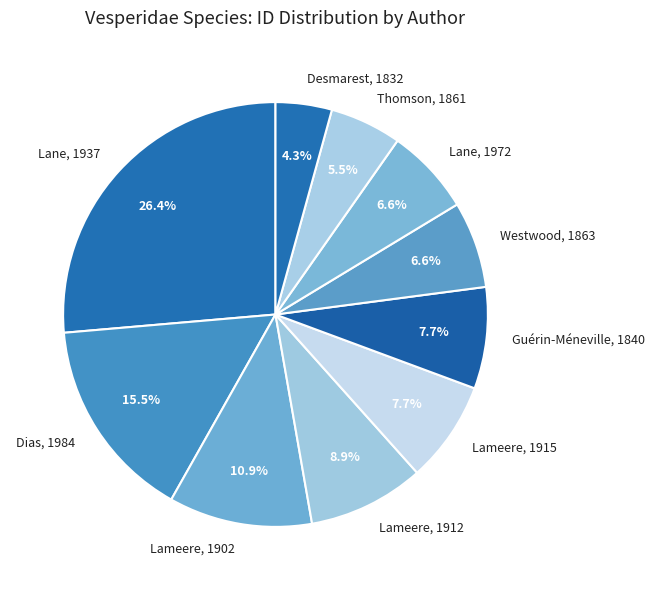

How many slices are in this pie chart?

10